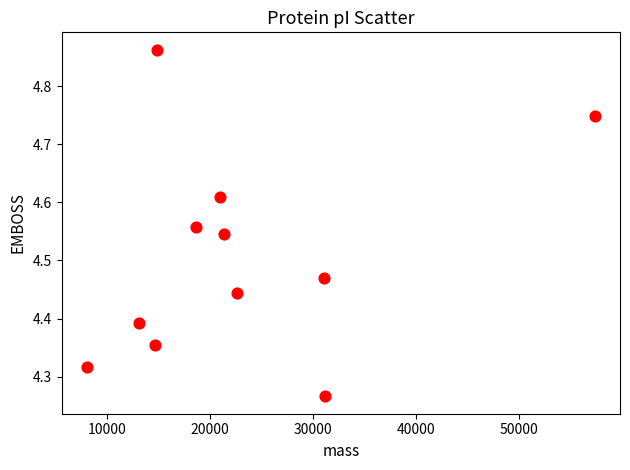

What is the range of Y values (max minus min)?

0.6